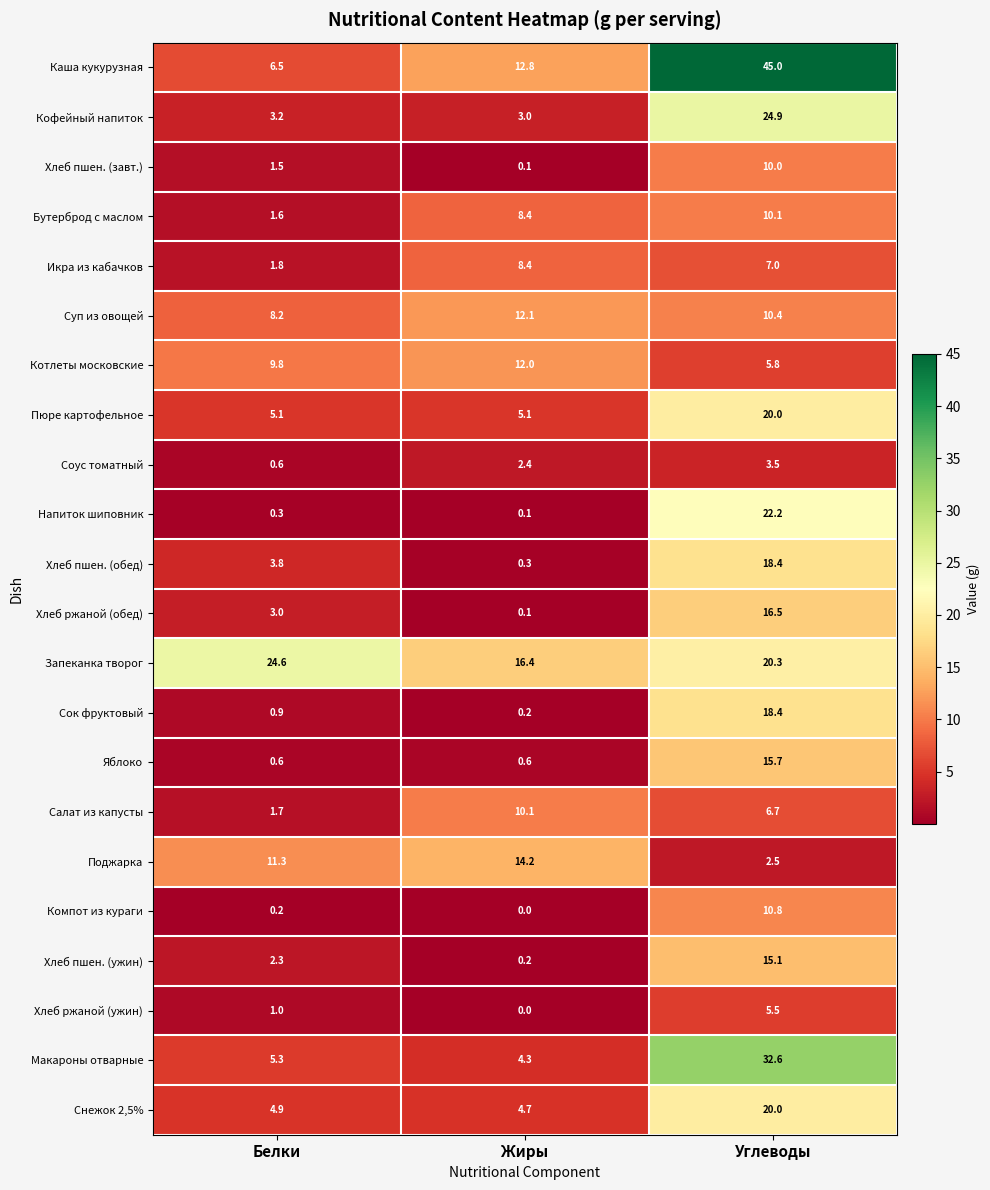

Which series has the largest total across all categories?

Каша кукурузная